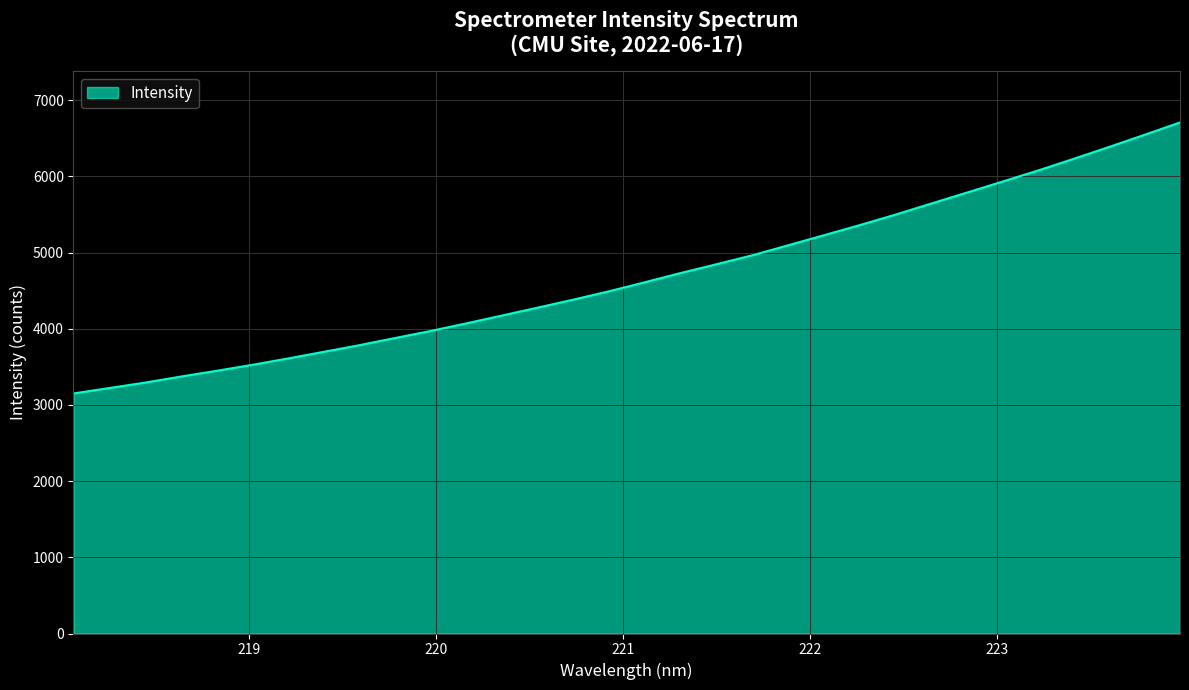

What is the minimum value shown in the chart?

3151.0